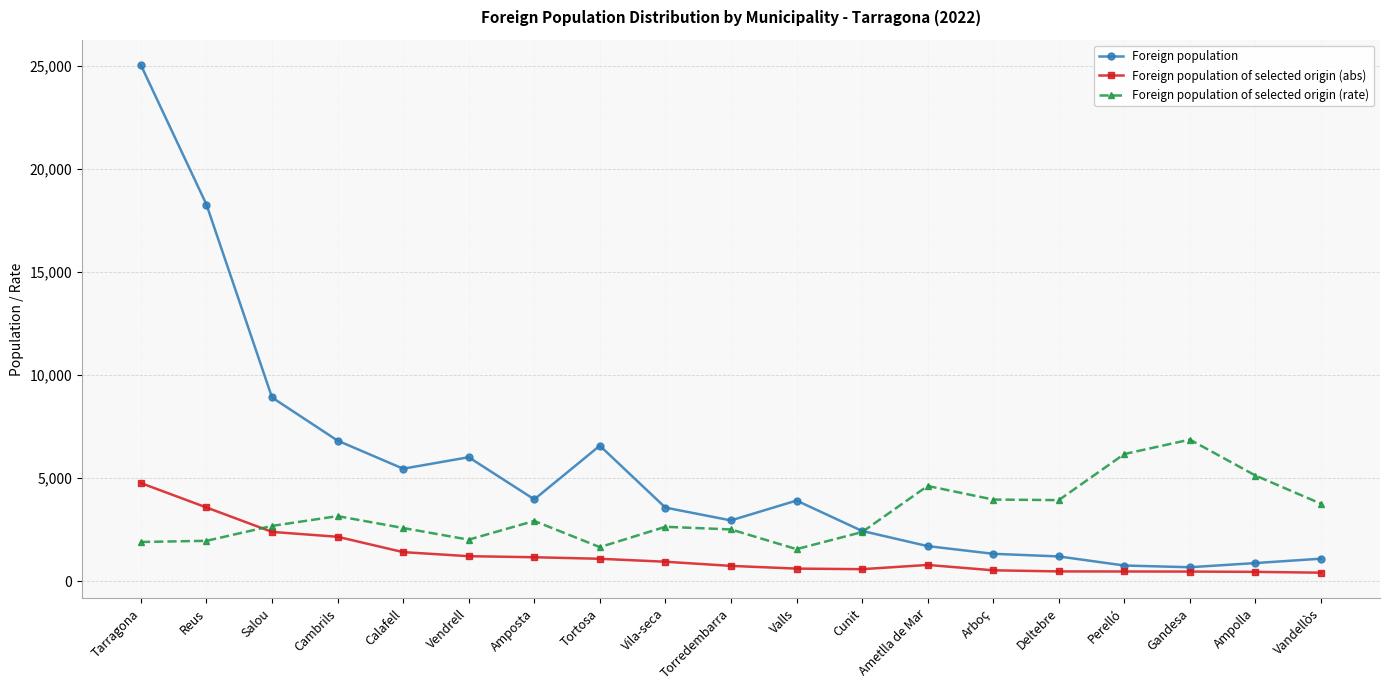

How many lines are shown in the chart?

3